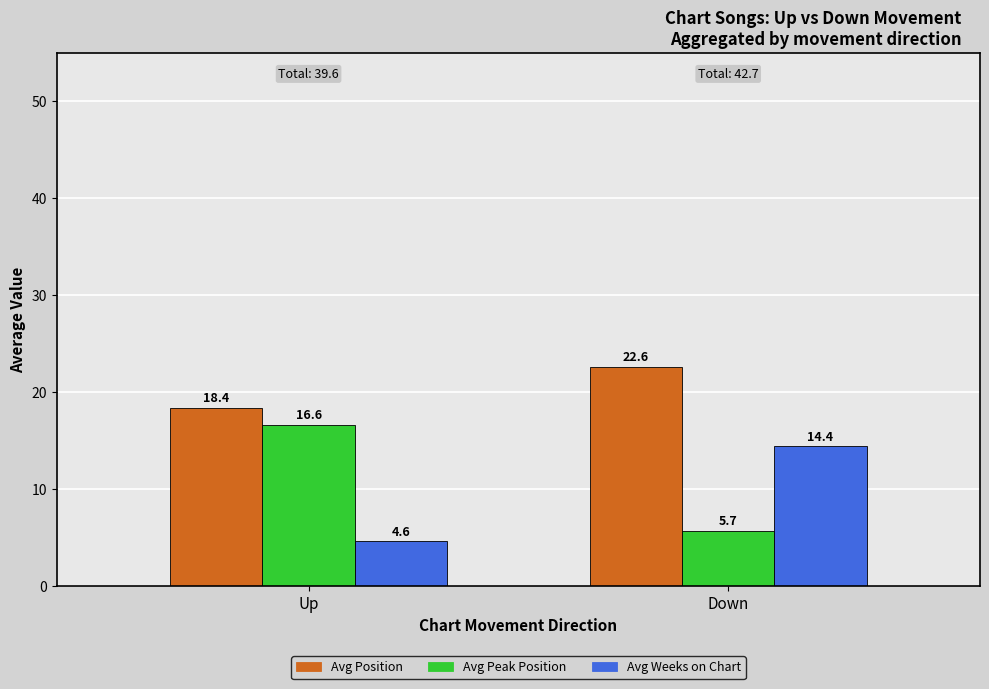

At which label does Avg Peak Position first exceed 16?

Up